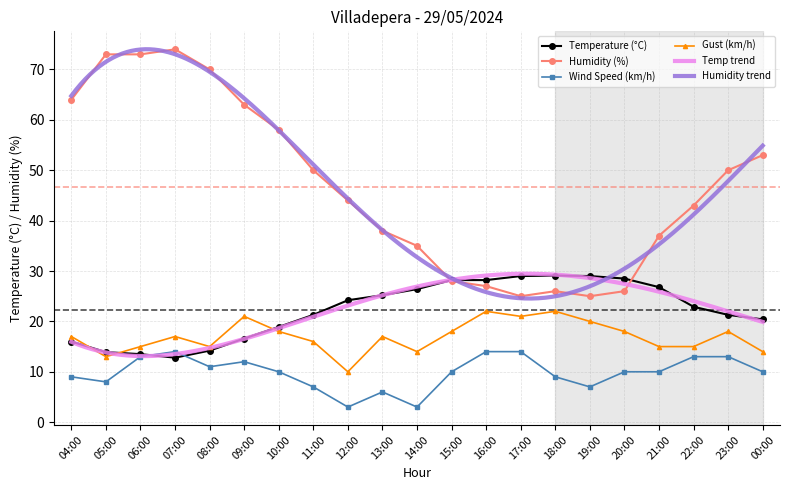

How many interior local valleys does the Gust (km/h) series have?

5